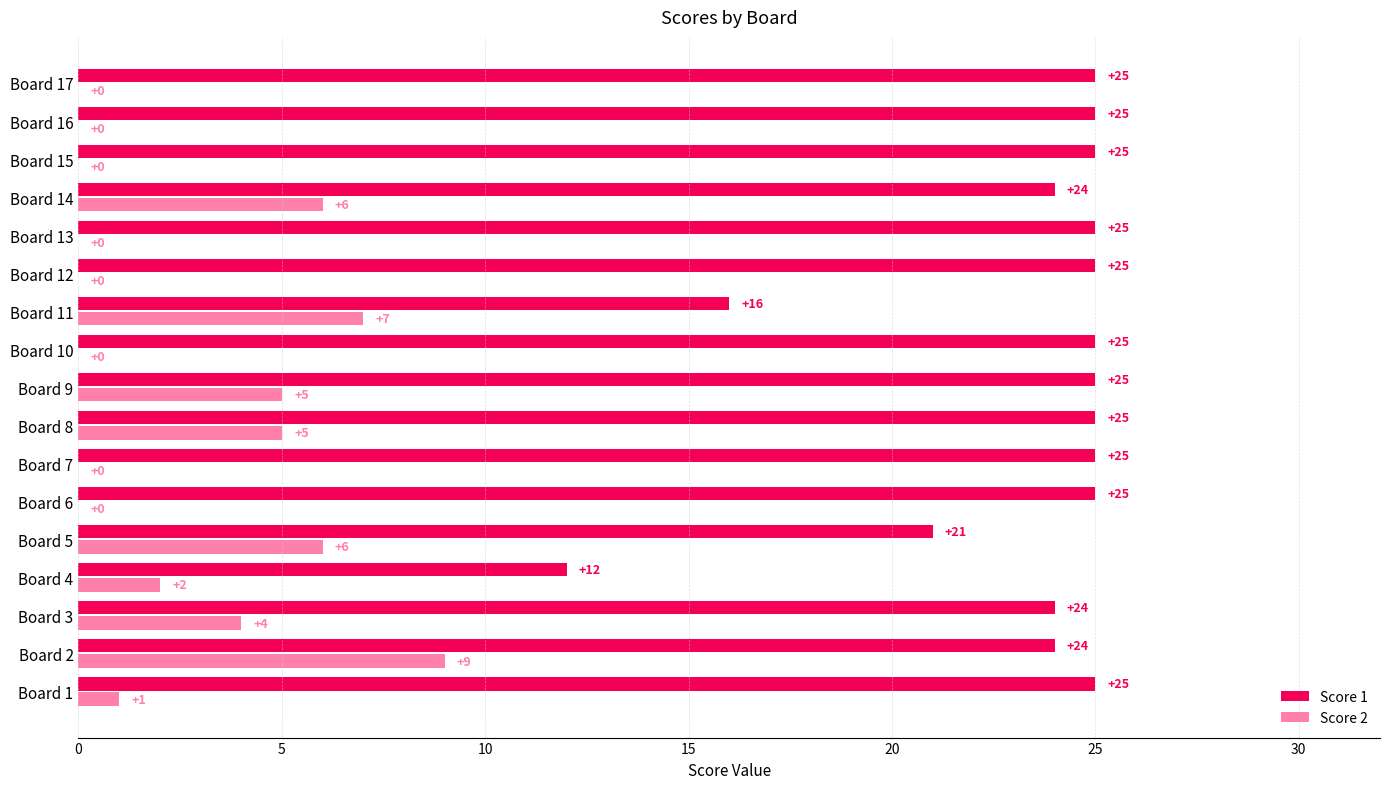

Which series has the largest total across all categories?

Score 1